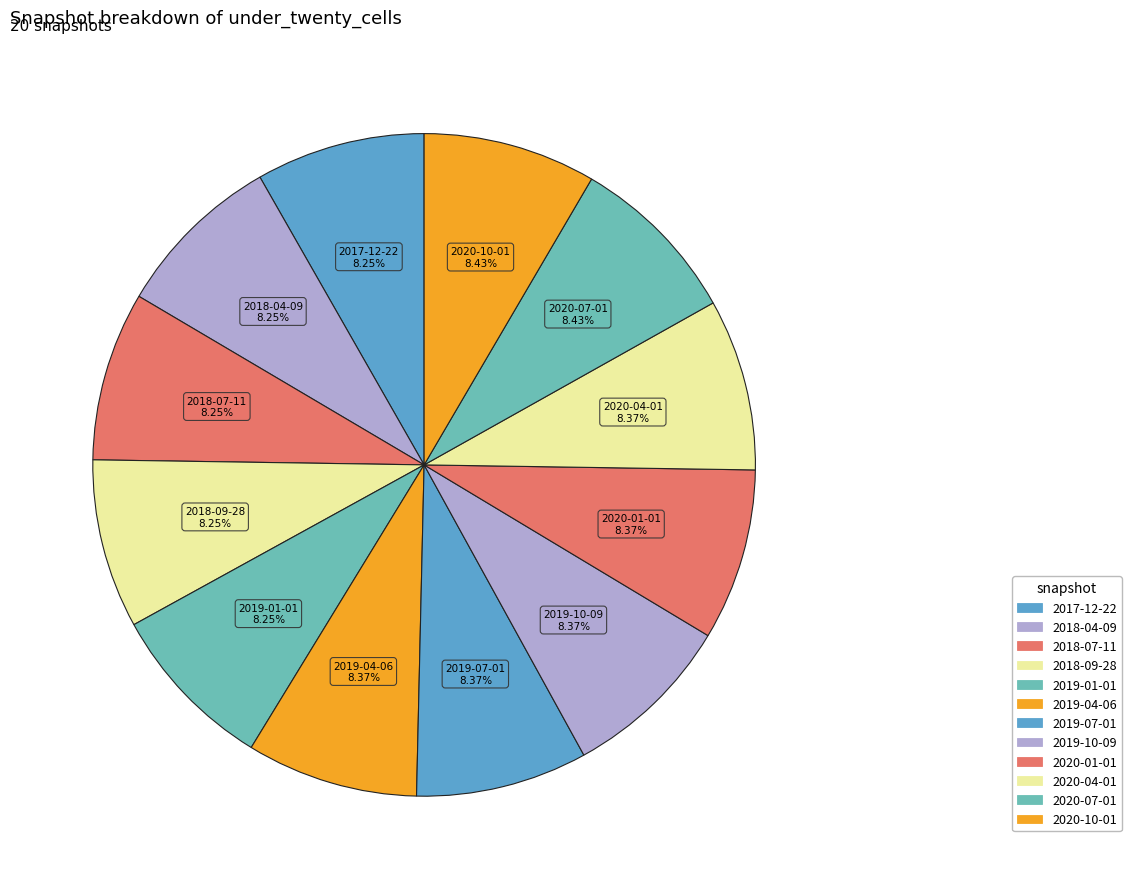

To the nearest percent, what portion does 2019-04-06 represent?

8%